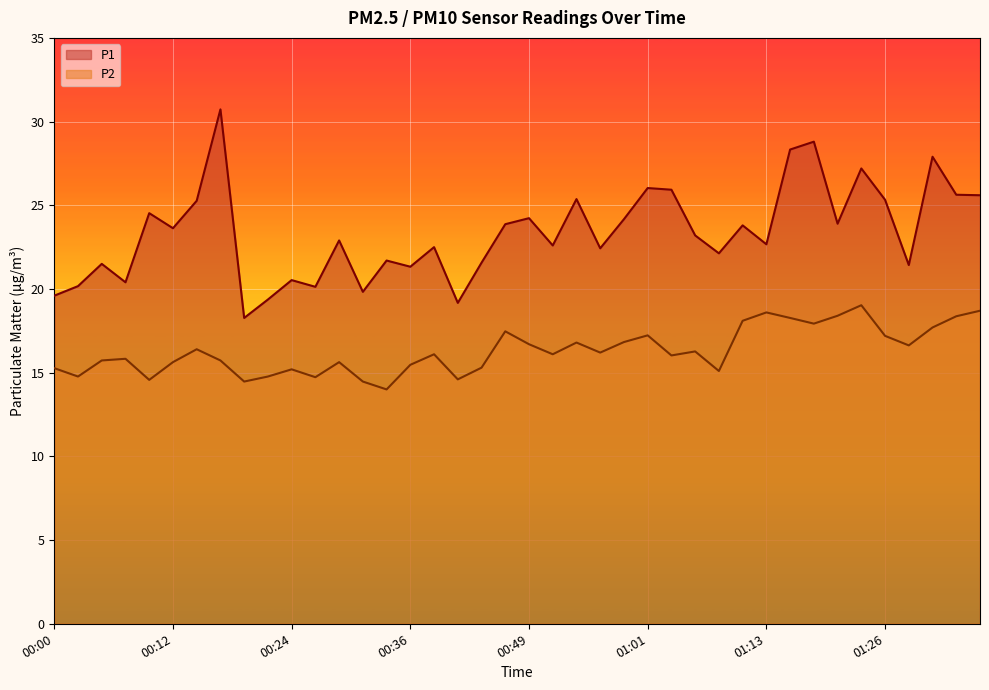

Is the value of P1 at 01:16 greater than the value of P2 at 00:36?

Yes